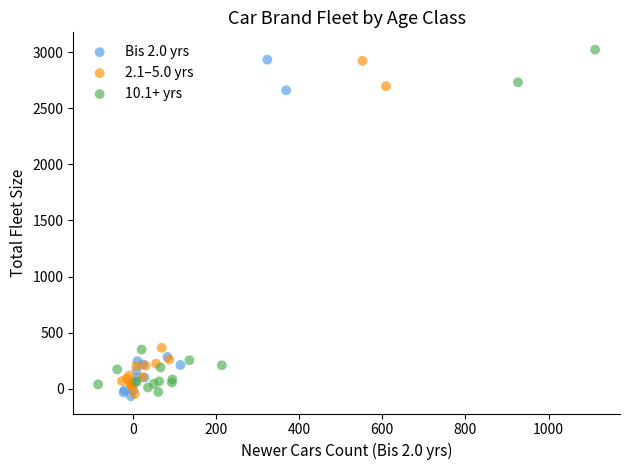

What are all the series names shown in the legend?

Bis 2.0 yrs, 2.1–5.0 yrs, 10.1+ yrs